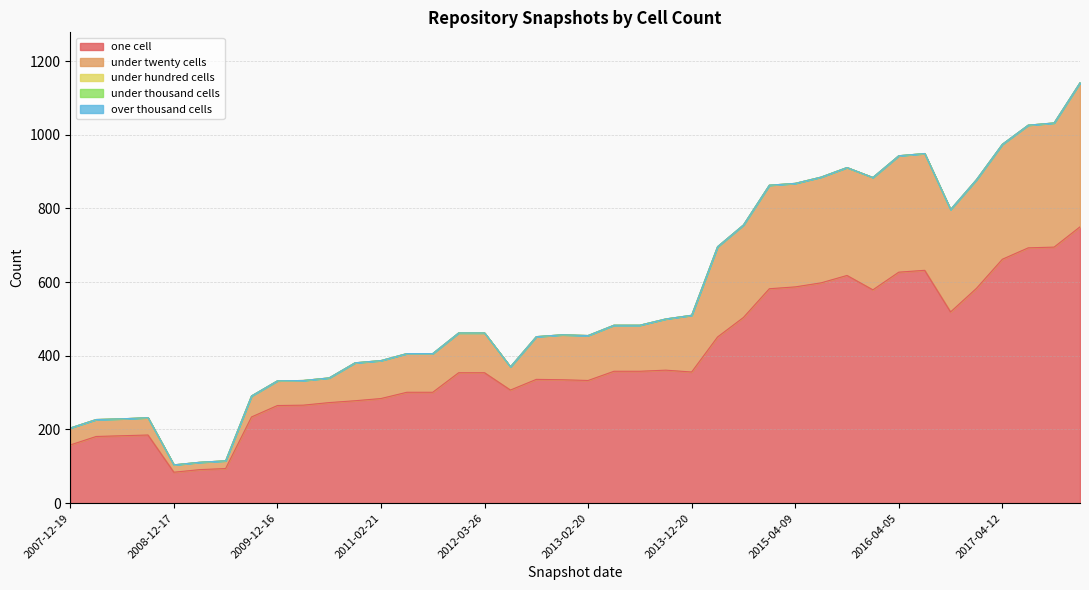

Which series has the widest spread of values?

one_cell